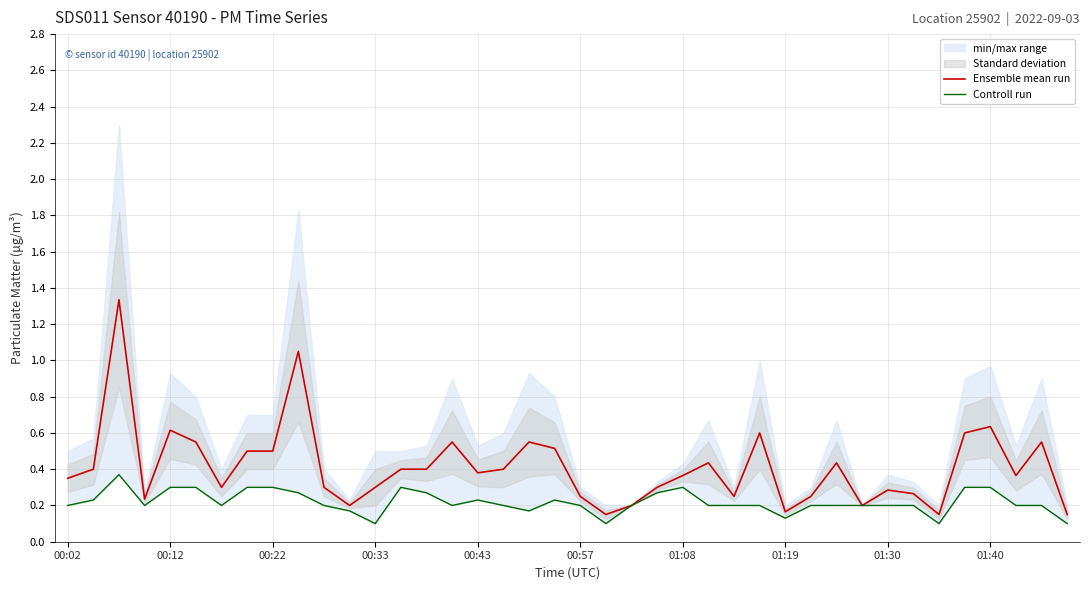

In Controll run, how many points are higher than both neighbors (excluding endpoints)?

5